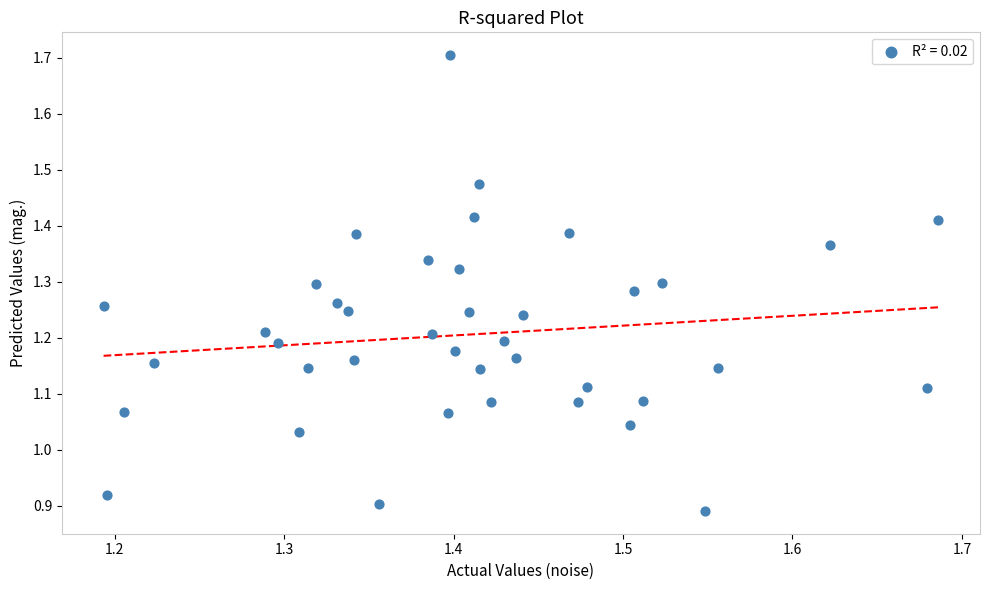

What is the range of X values (max minus min)?

0.5